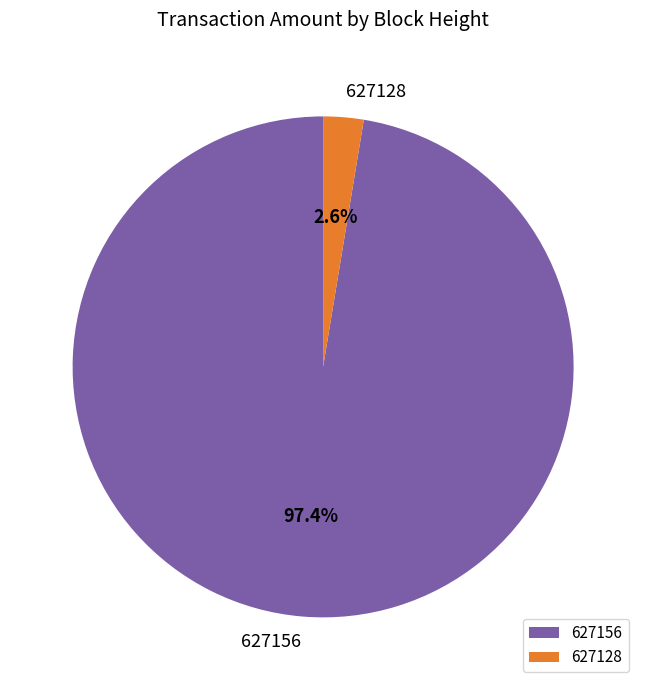

How many segments does this pie chart have?

2